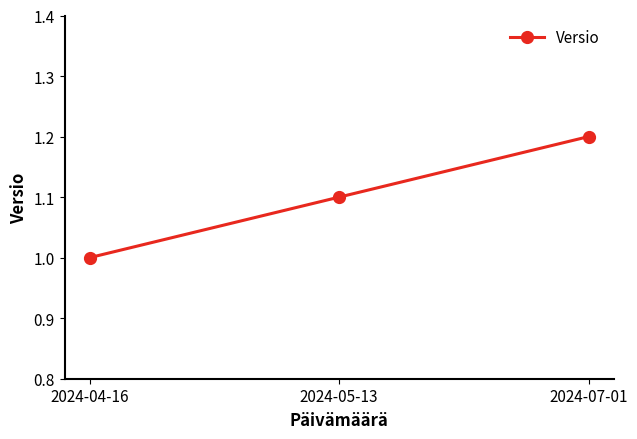

Reading left to right, what are all the values shown in this chart?

1.0	1.1	1.2